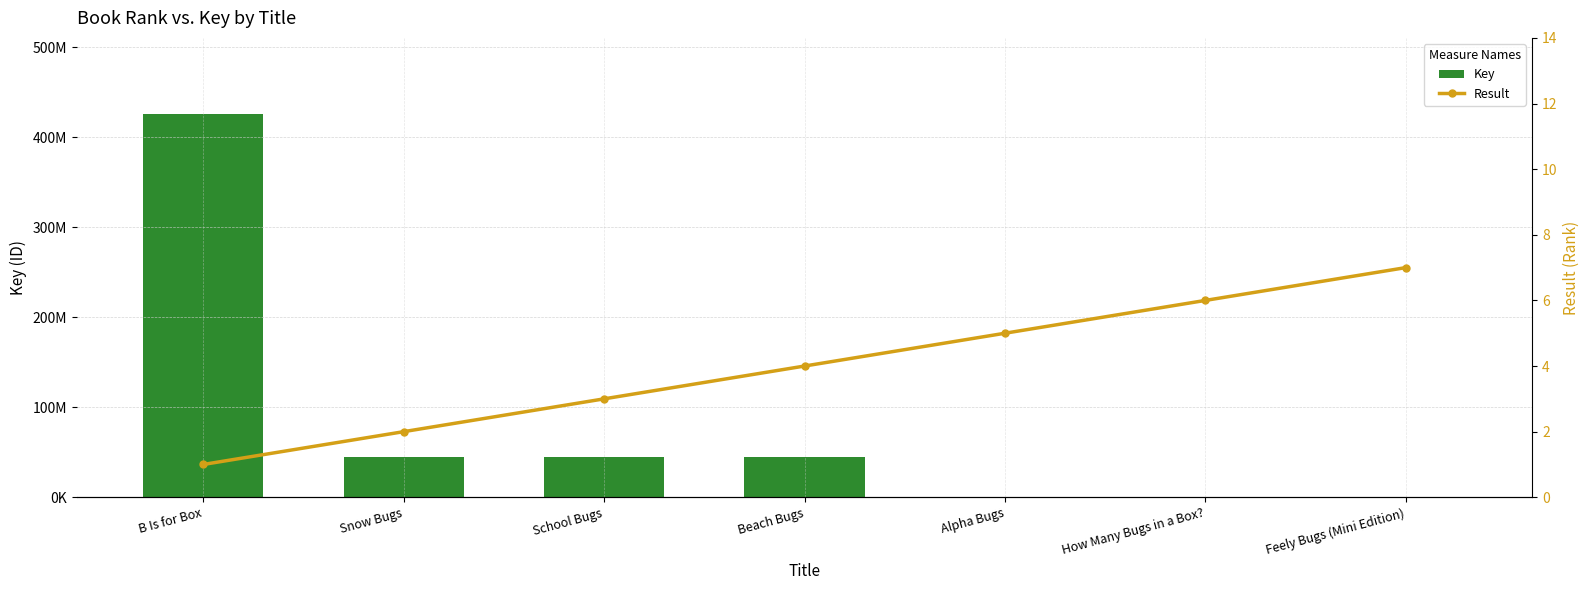

Does the chart contain any negative values?

No